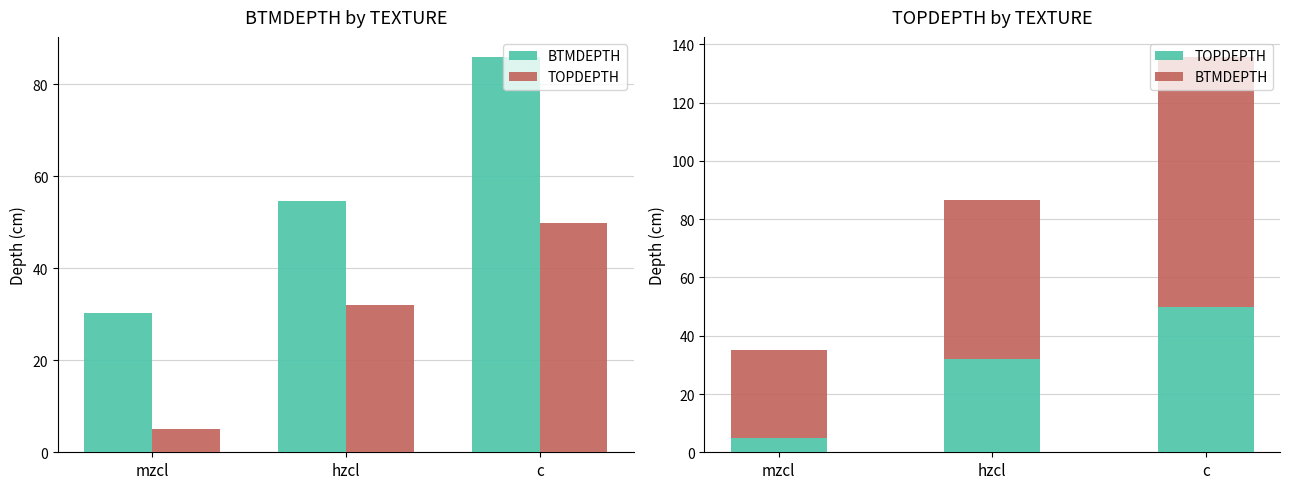

Reading left to right, transcribe all the data shown in this chart.

BTMDEPTH: 30.2	54.7	86.0
TOPDEPTH: 5.0	32.0	49.8